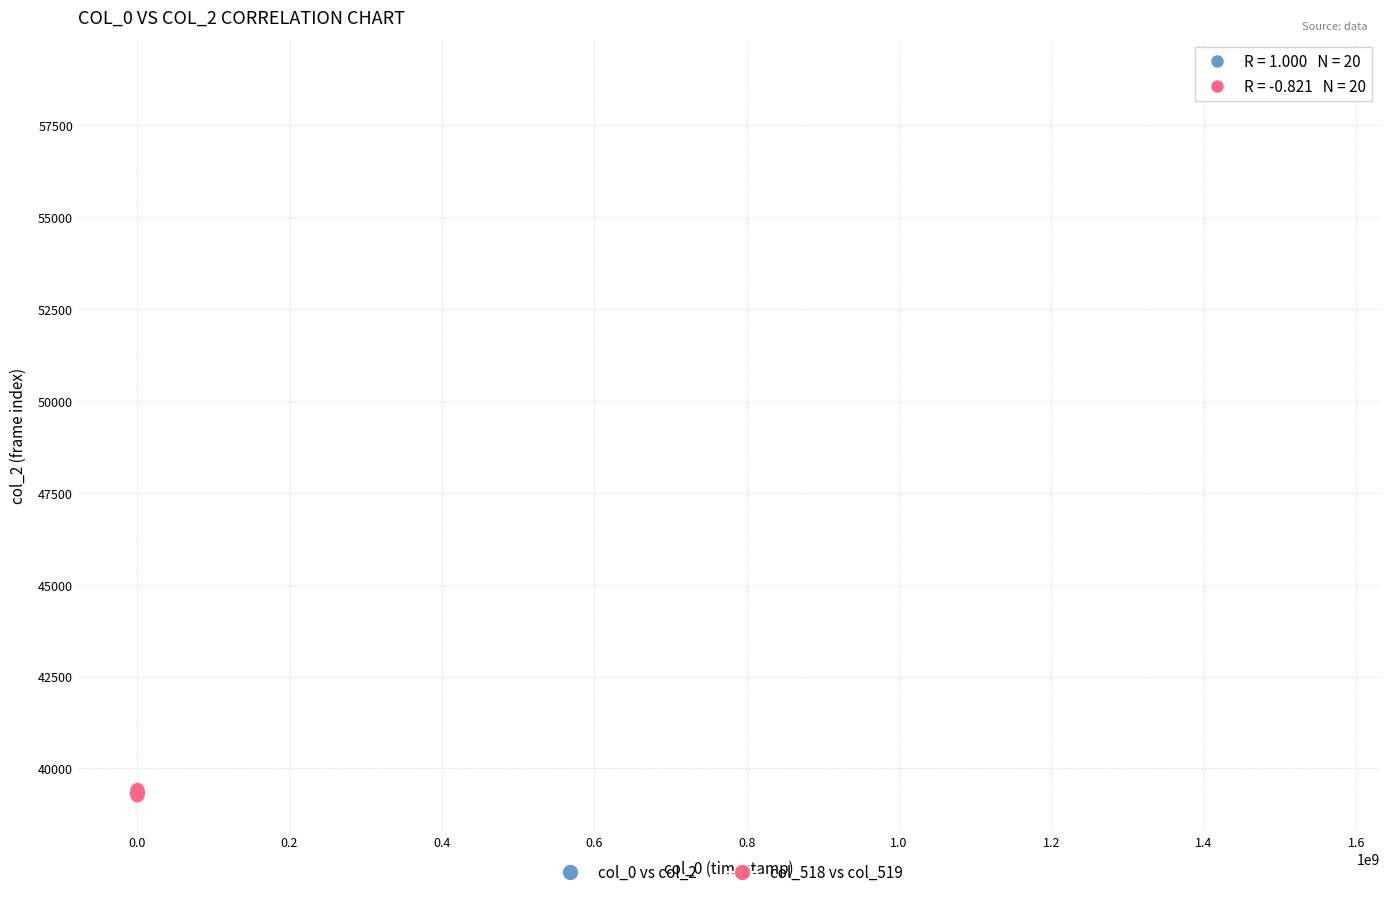

Which series contains the highest Y value?

col_0 vs col_2